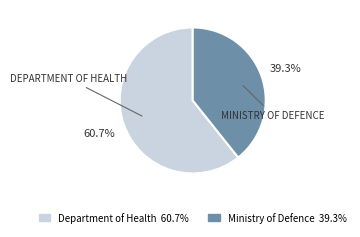

Which slice represents more than half of the pie?

Department of Health